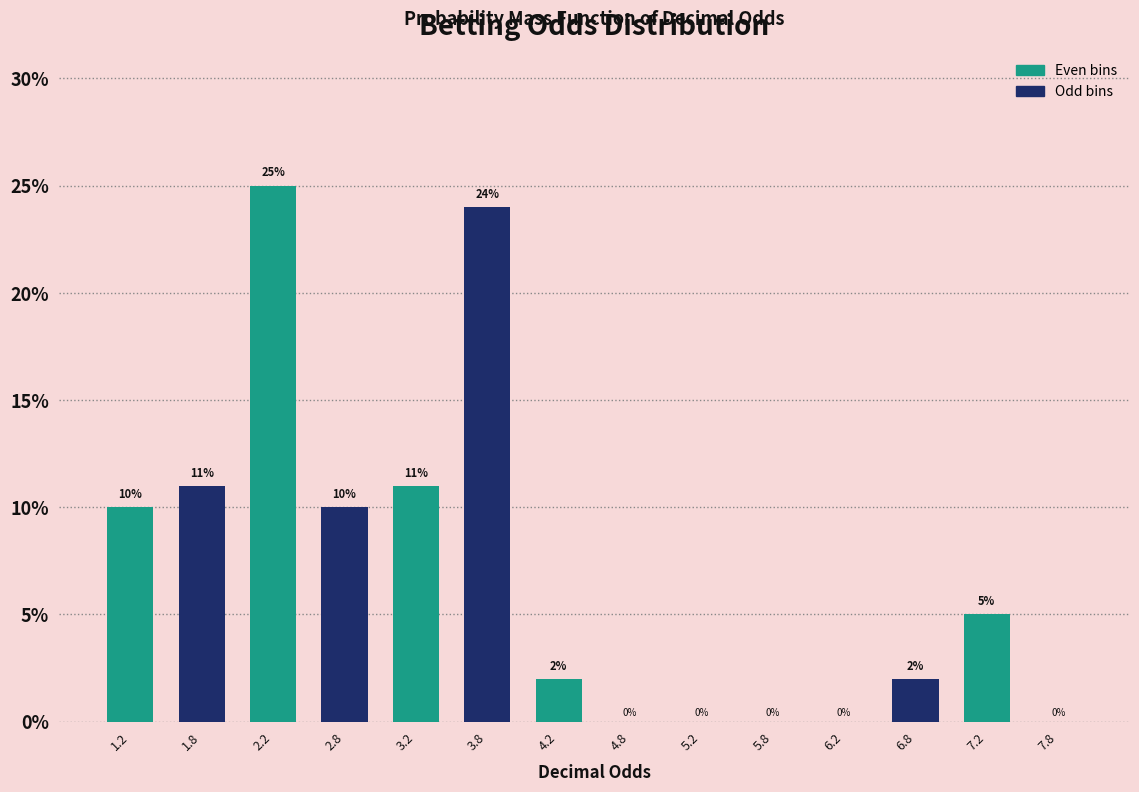

Which range on the x-axis has the tallest bar?

2.0 to 2.5